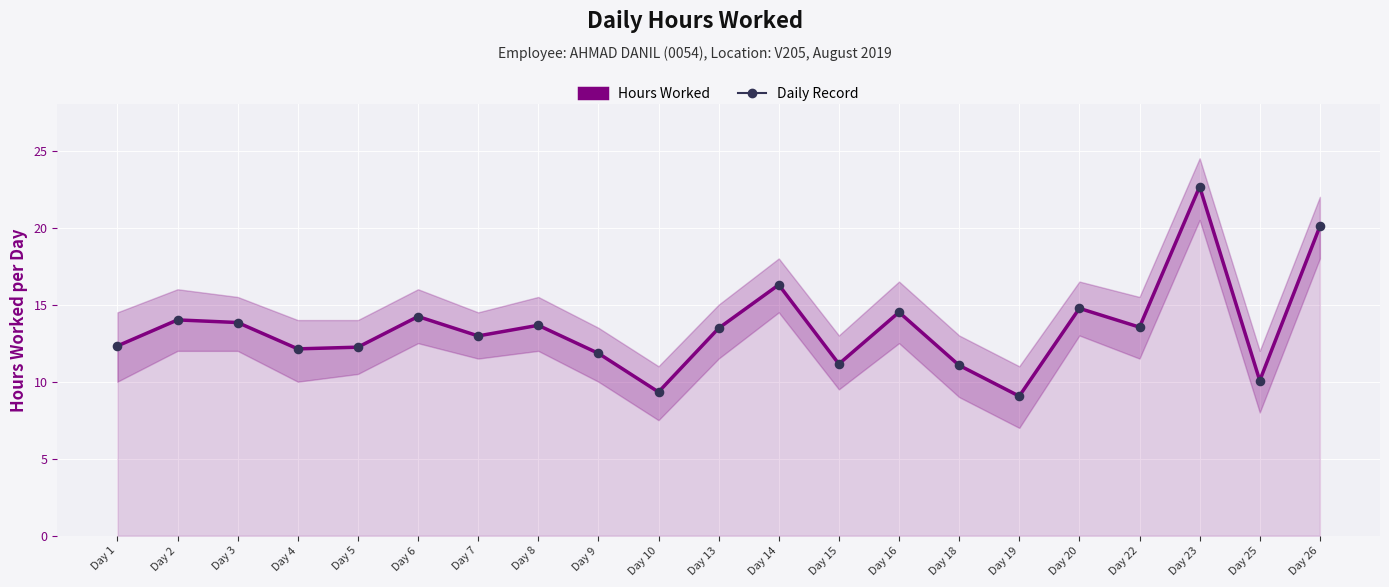

At which category is the sum across all series the highest?

Day 23